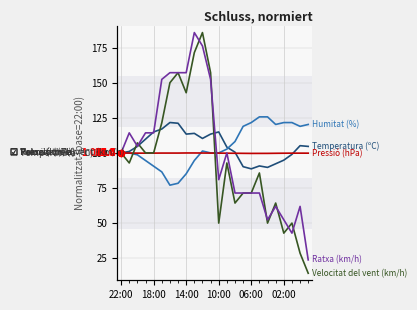

What is the total value across all series at 9?

665.6